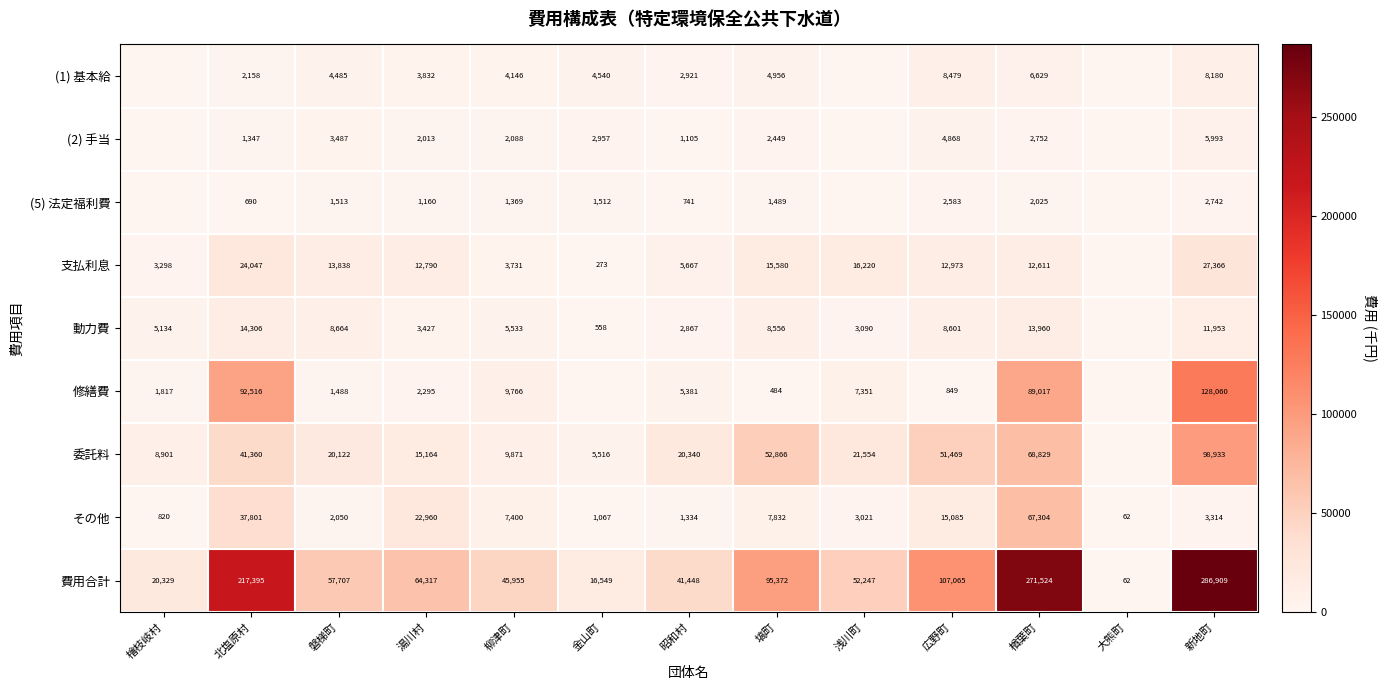

Rank the series at 湯川村 from highest to lowest value.

費用合計, その他, 委託料, 支払利息, (1) 基本給, 動力費, 修繕費, (2) 手当, (5) 法定福利費